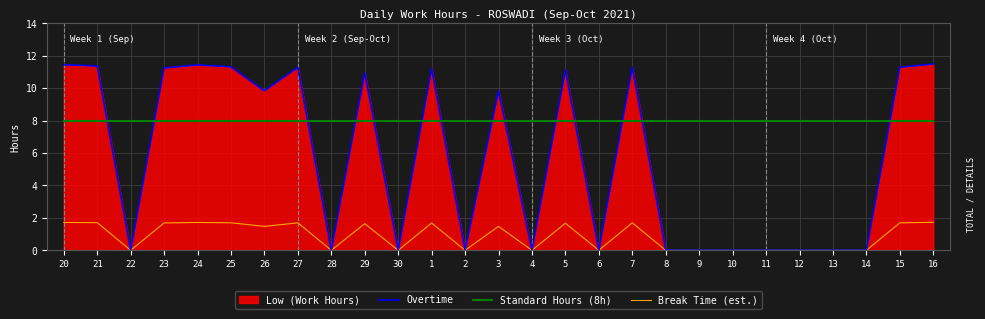

In Break Time (est.), how many points are lower than both neighbors (excluding endpoints)?

7